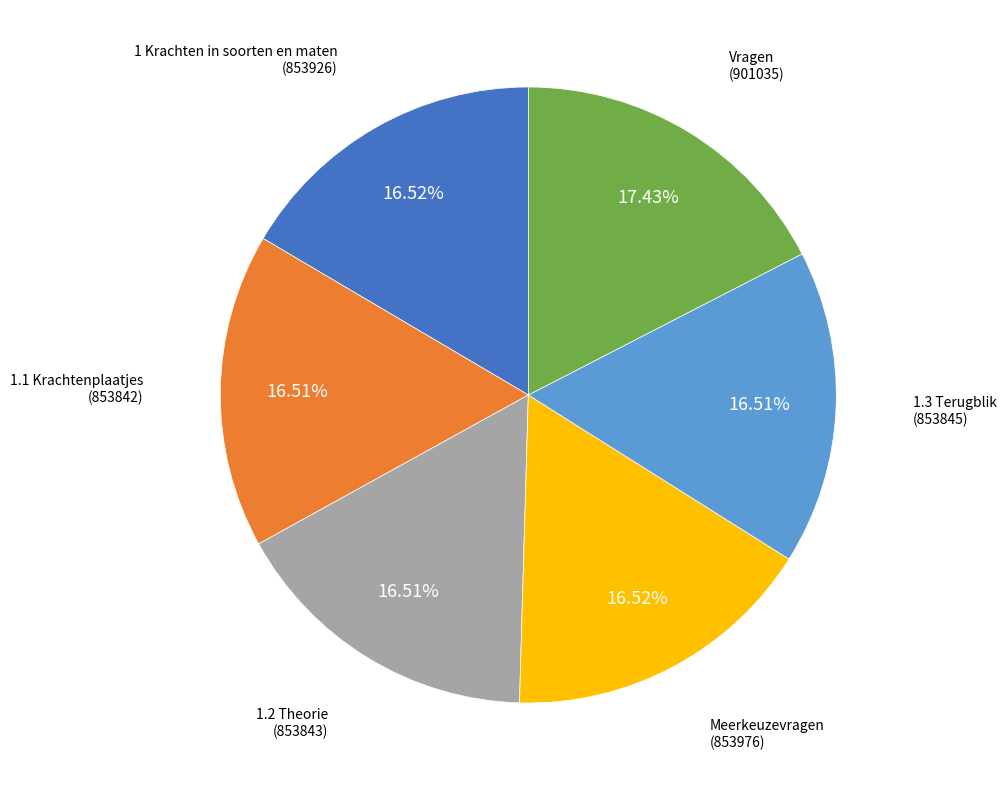

Is there any slice that represents more than half of the pie?

No